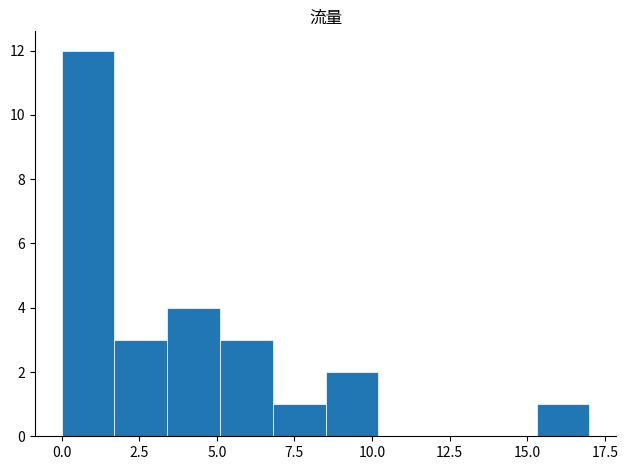

Around what value on the x-axis is the tallest bar? Give the approximate position of its centre, as read against the axis.

1.0